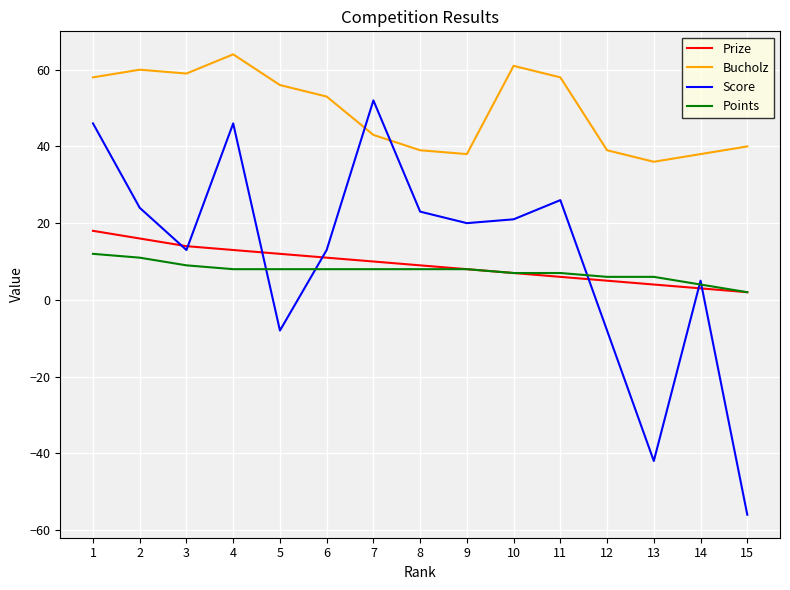

How many lines are shown in the chart?

4